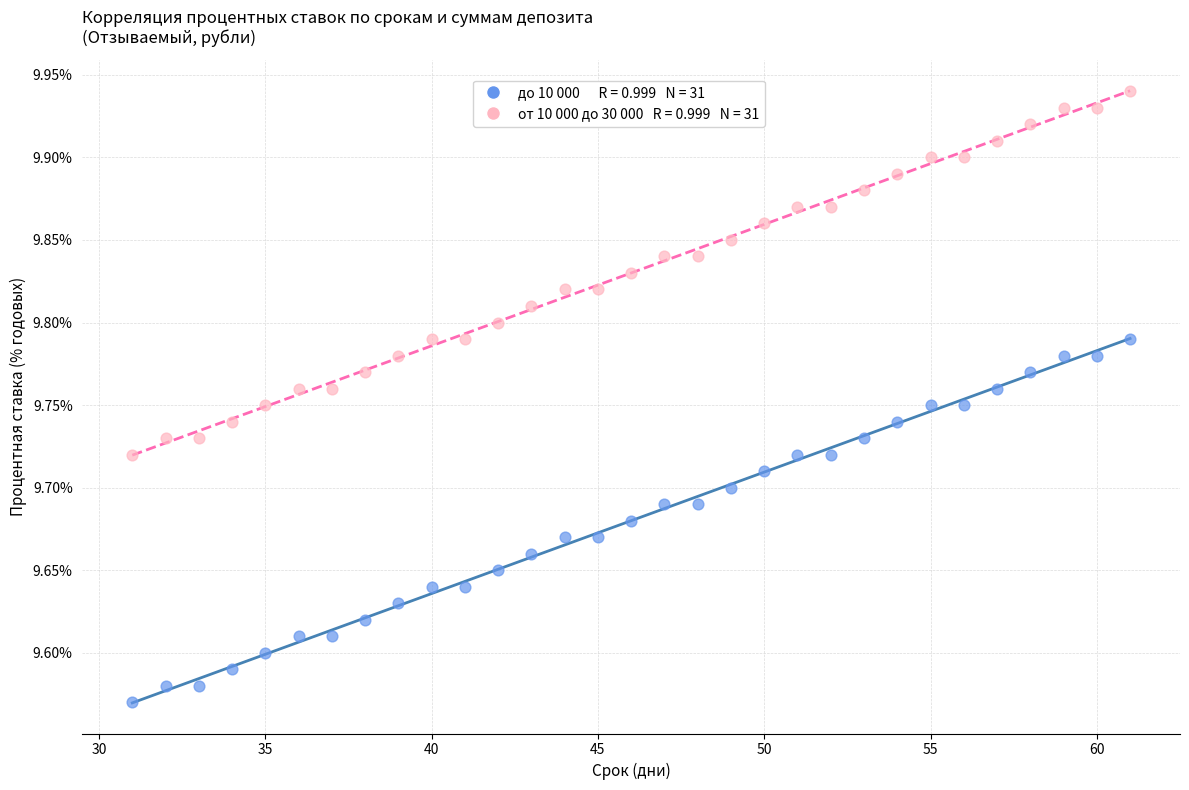

Across all data points, what is the range of Y values (max minus min)?

0.4